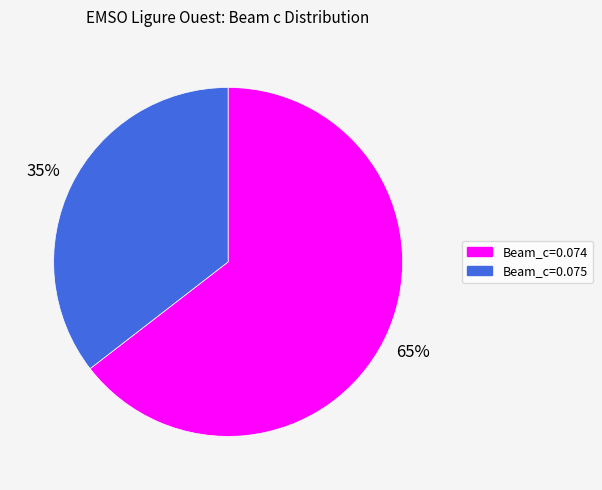

Does any single category account for the majority?

Yes